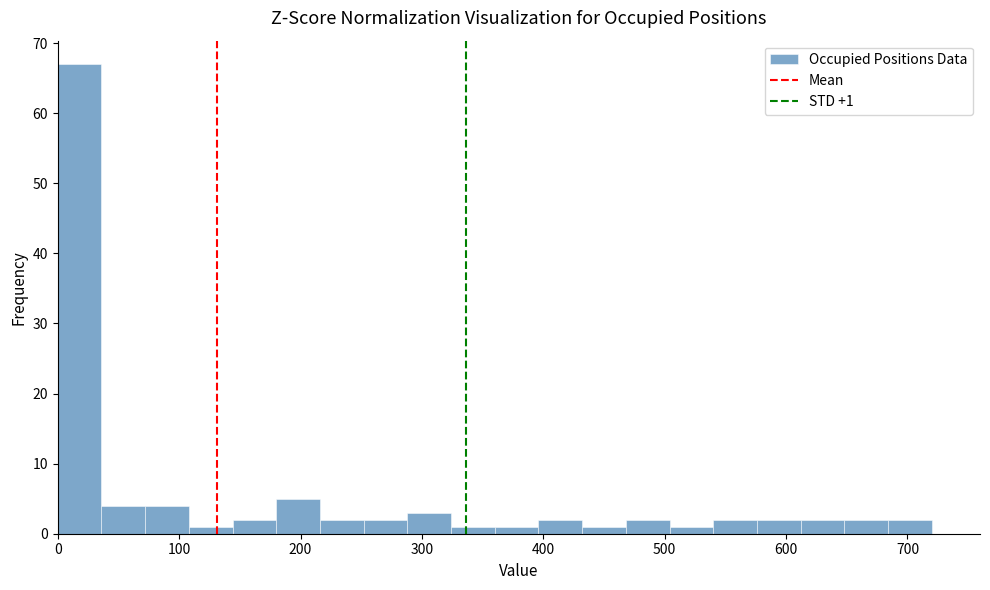

Read against the x-axis, roughly where is the centre of the tallest bar?

20